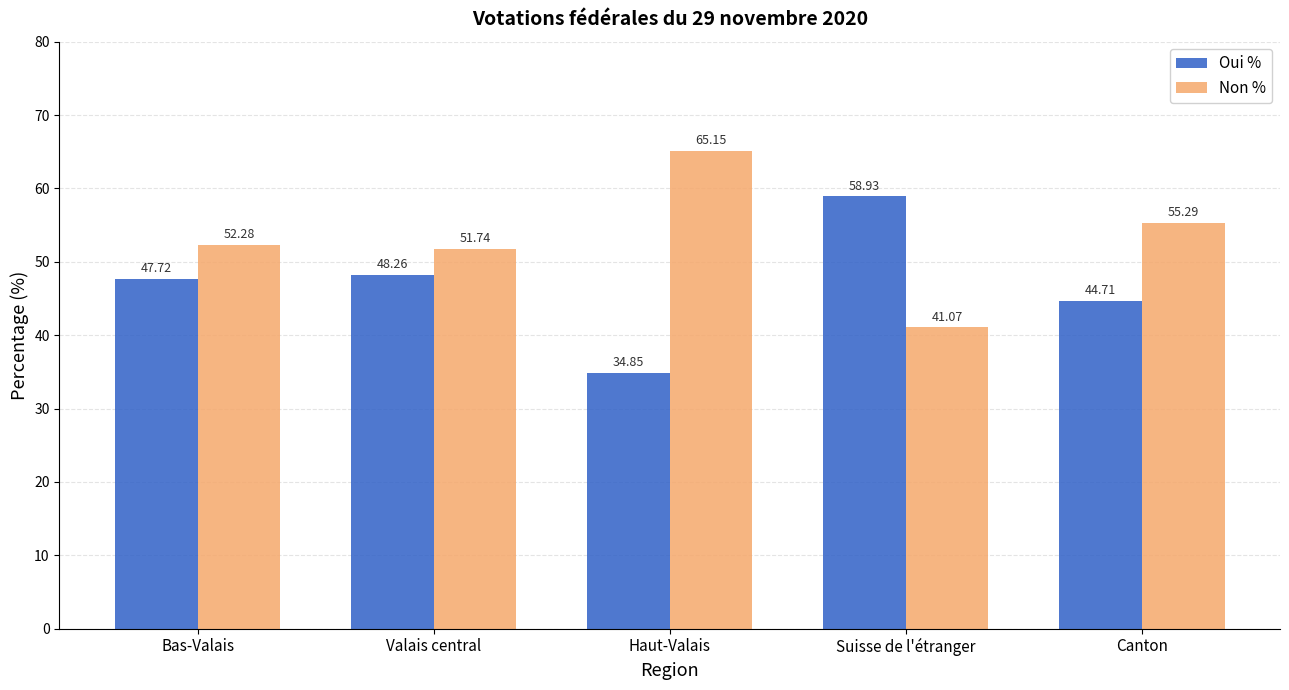

What is the difference between the highest and lowest values at Valais central?

3.5